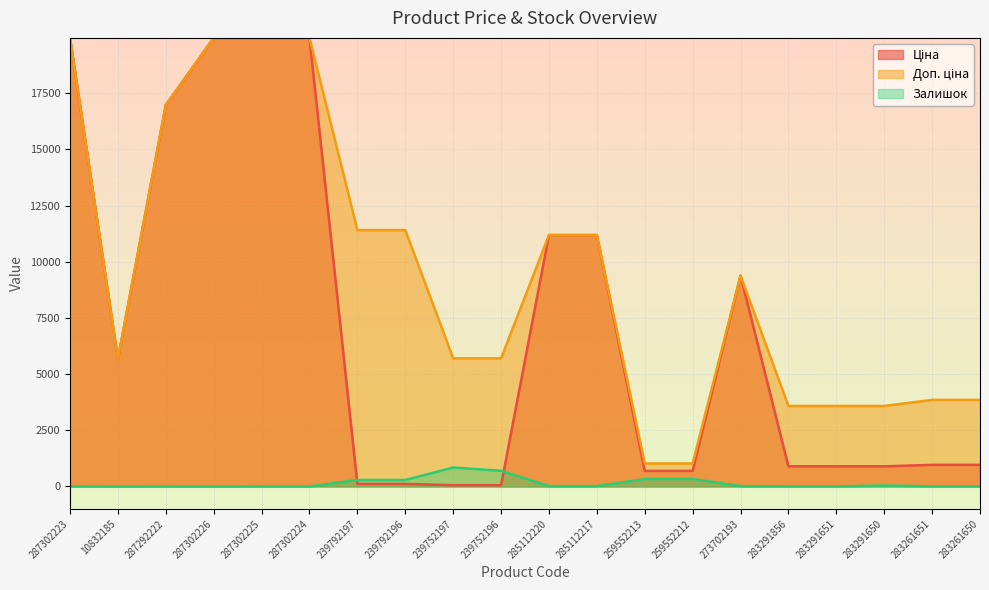

Between which two adjacent categories do Ціна and Залишок first intersect?

287302224 and 239792197